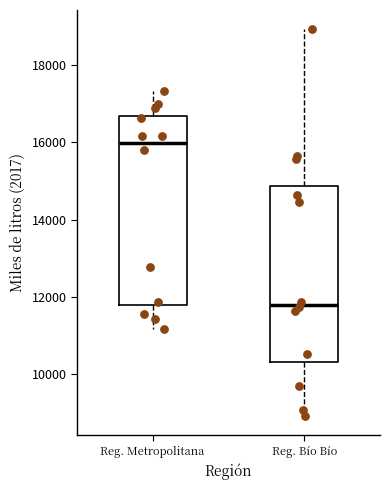

Where does the lower whisker of the box for Reg. Bío Bío end on the y-axis? The values are not printed on the chart, so give them approximately, as read against the axis.

9000